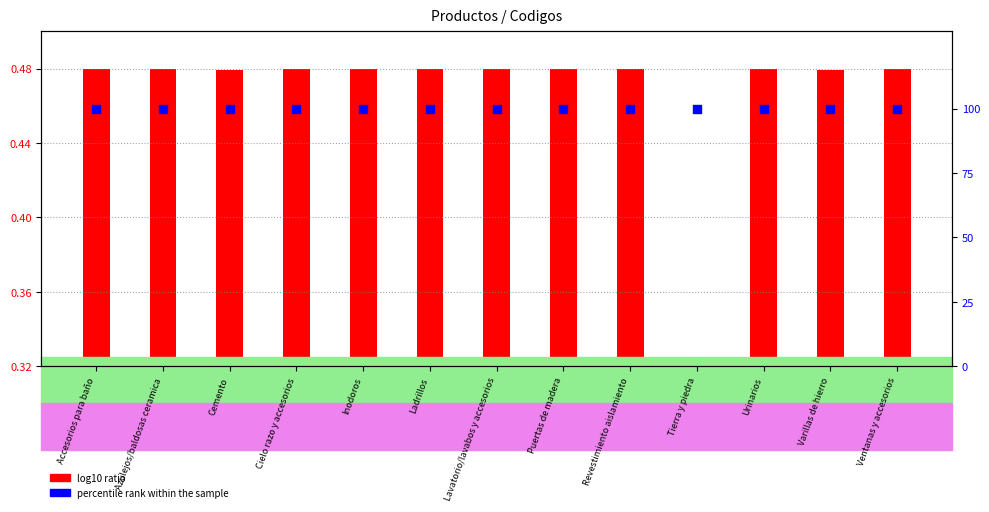

Which series has the largest Y range (max minus min)?

log10 ratio